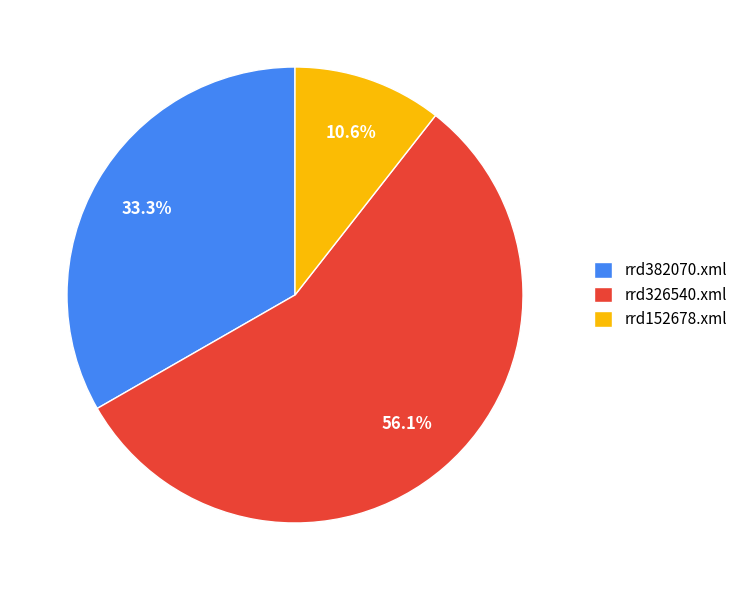

What is the majority slice?

rrd326540.xml